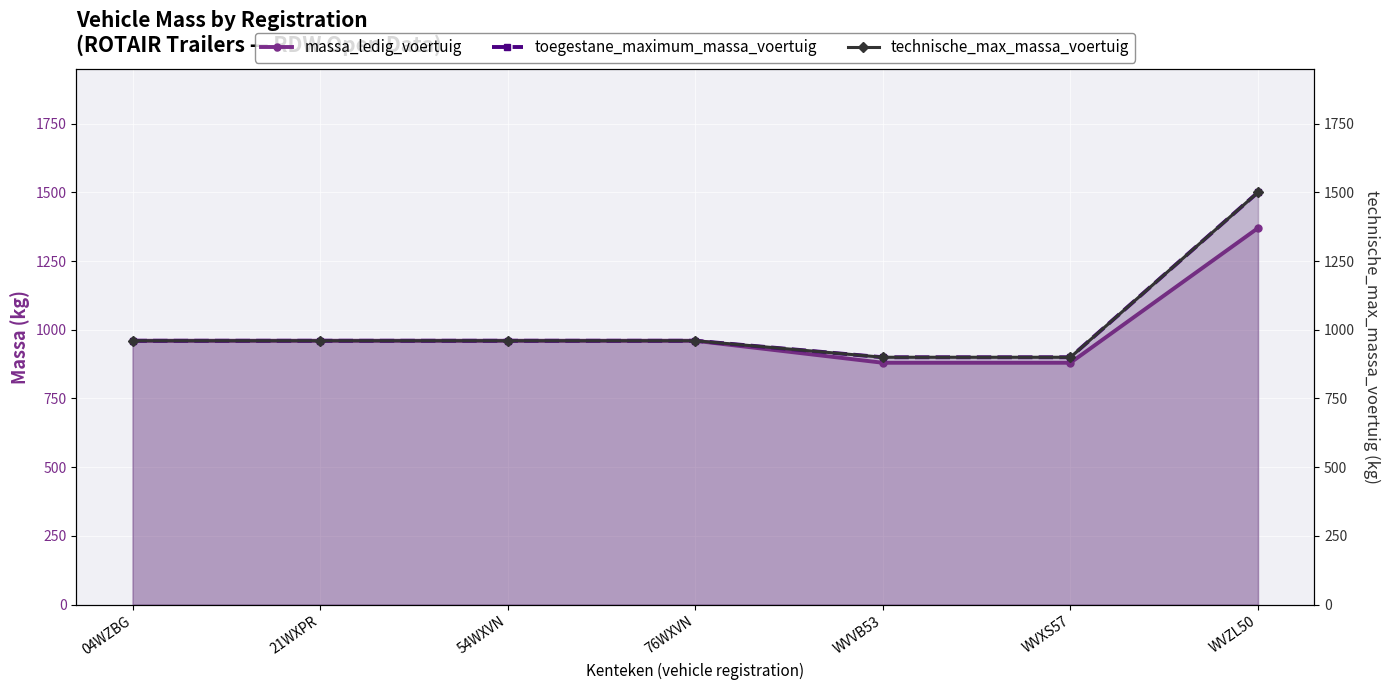

What is the value of the toegestane_maximum_massa_voertuig point at the 5th from the left?

900